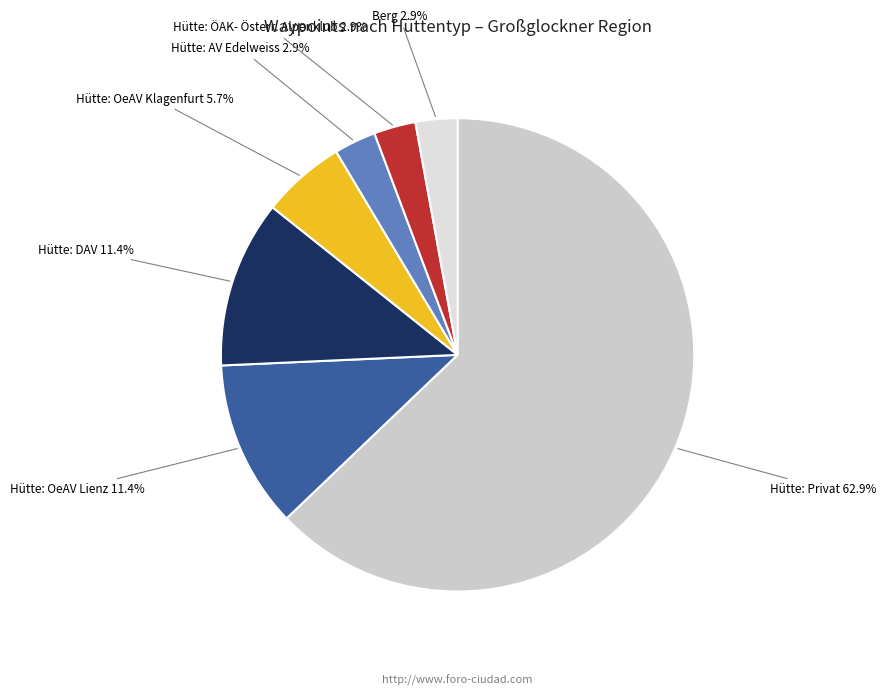

Count the number of slices in the pie.

7